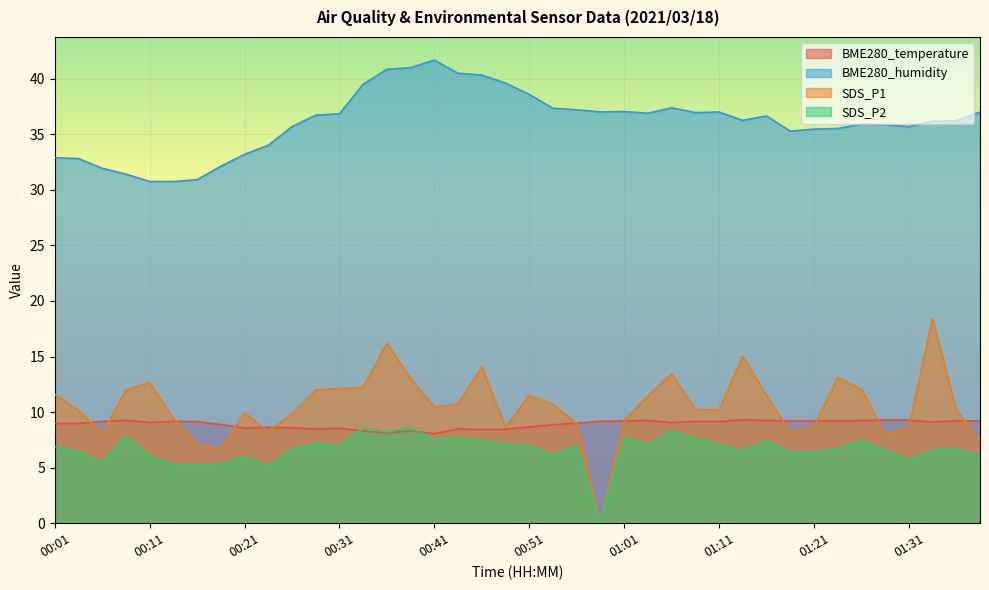

Rank the series by their maximum value, from highest to lowest.

BME280_humidity, SDS_P1, BME280_temperature, SDS_P2